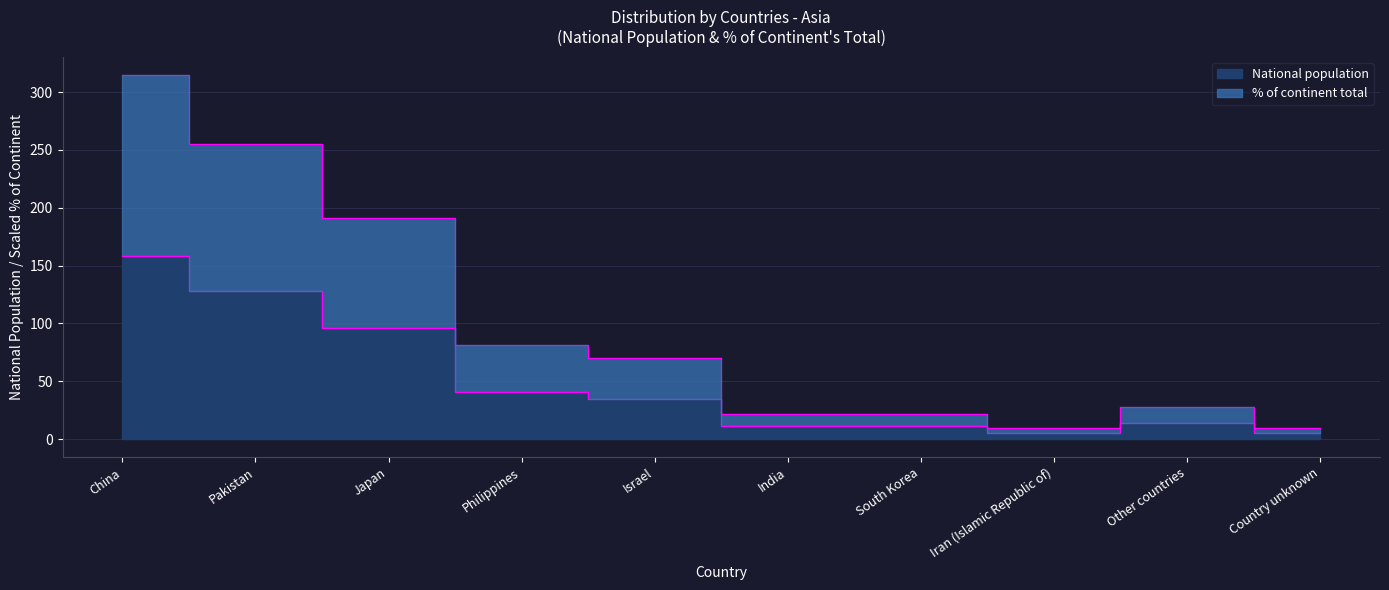

What value does the % of continent total series have at Philippines?

81.7